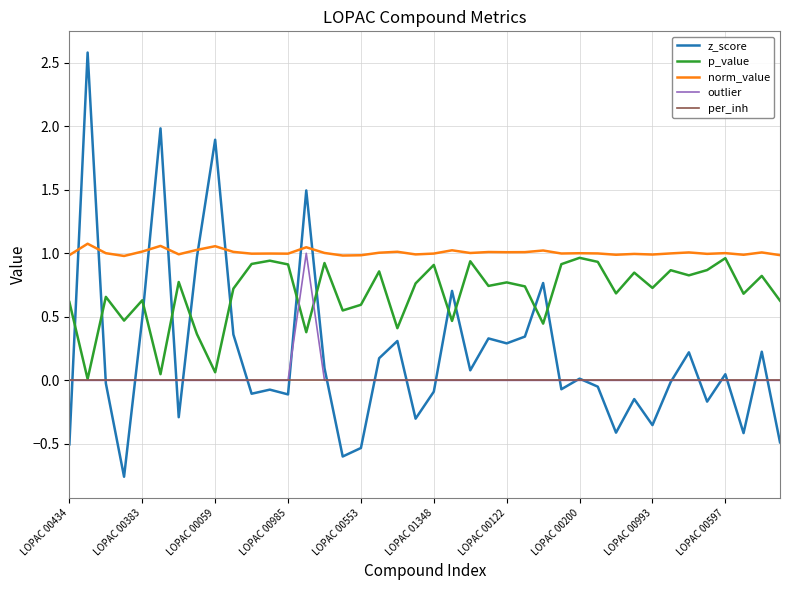

Which series has the largest total across all categories?

norm_value